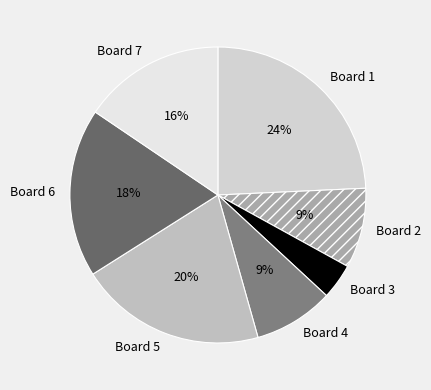

To the nearest percent, what is the difference between the largest and smallest slice percentages?

20%